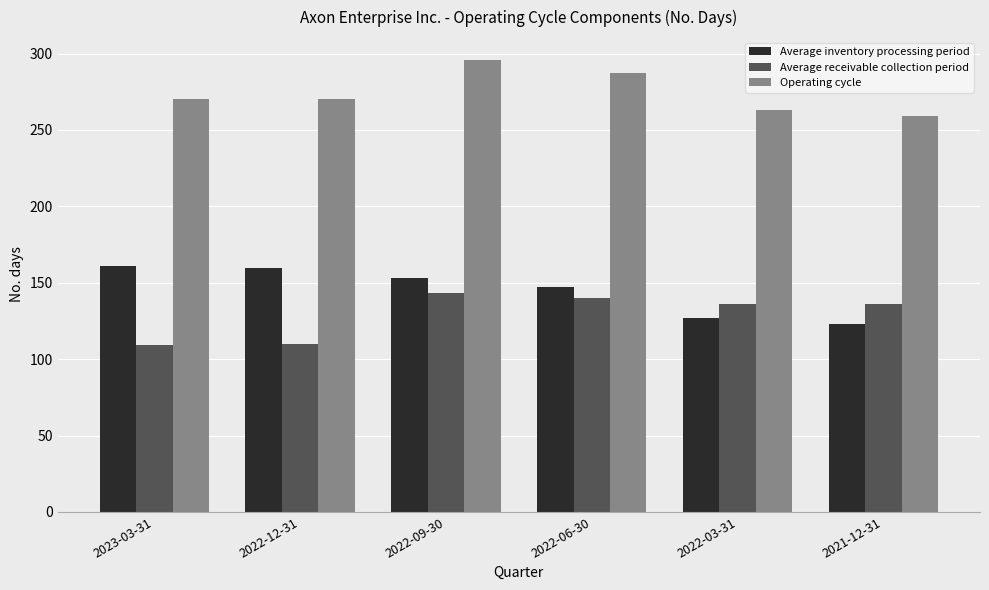

The value of Average inventory processing period at 2022-09-30 is 153. True or false?

True